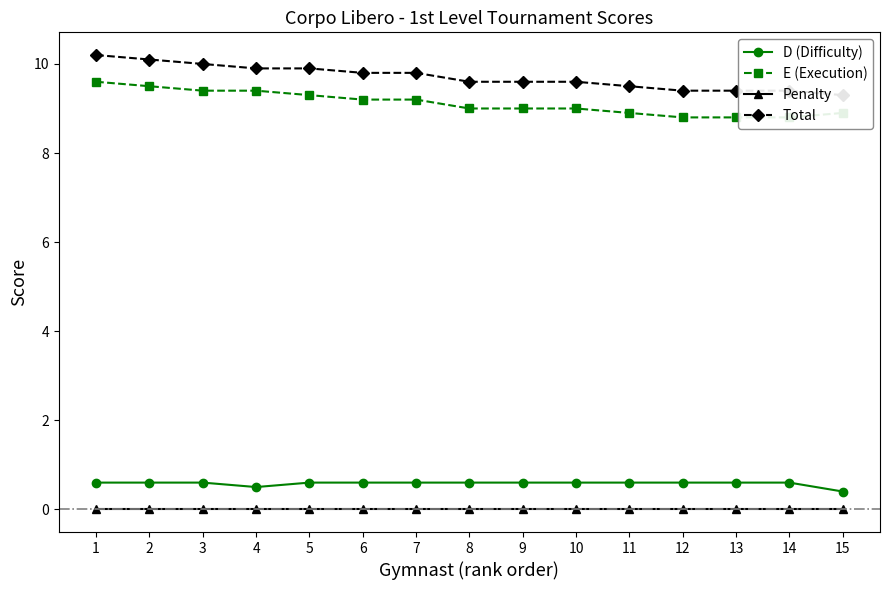

True or false: Penalty has more than 1 interior local peaks.

False